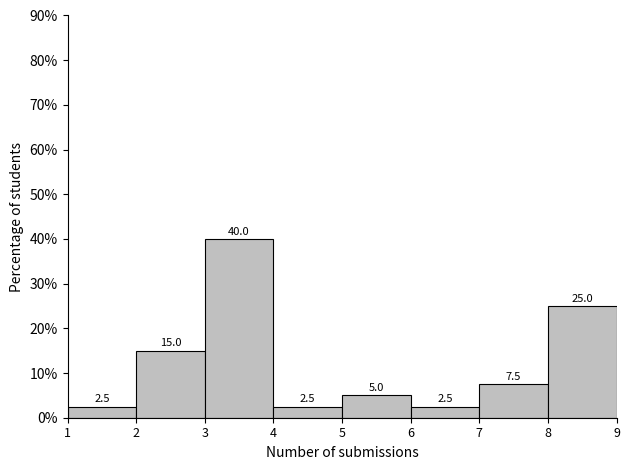

Reading left to right, list all the values displayed in this chart.

2.5	15.0	40.0	2.5	5.0	2.5	7.5	25.0